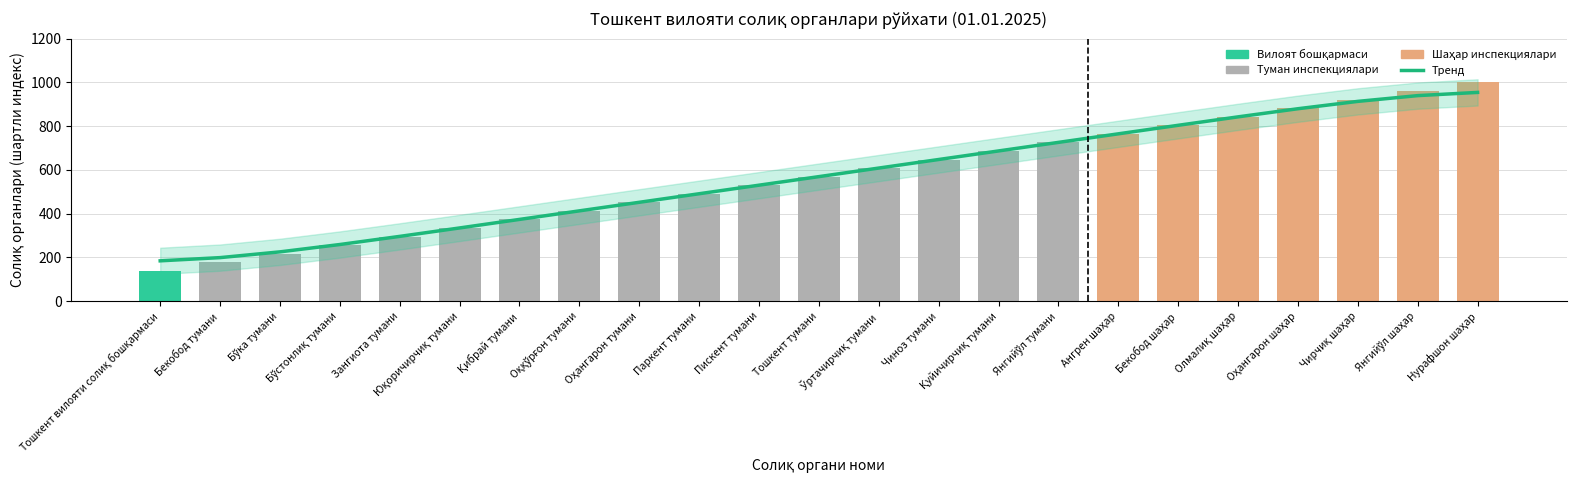

What is the label of the 3rd bar from the right?

Чирчиқ шаҳар